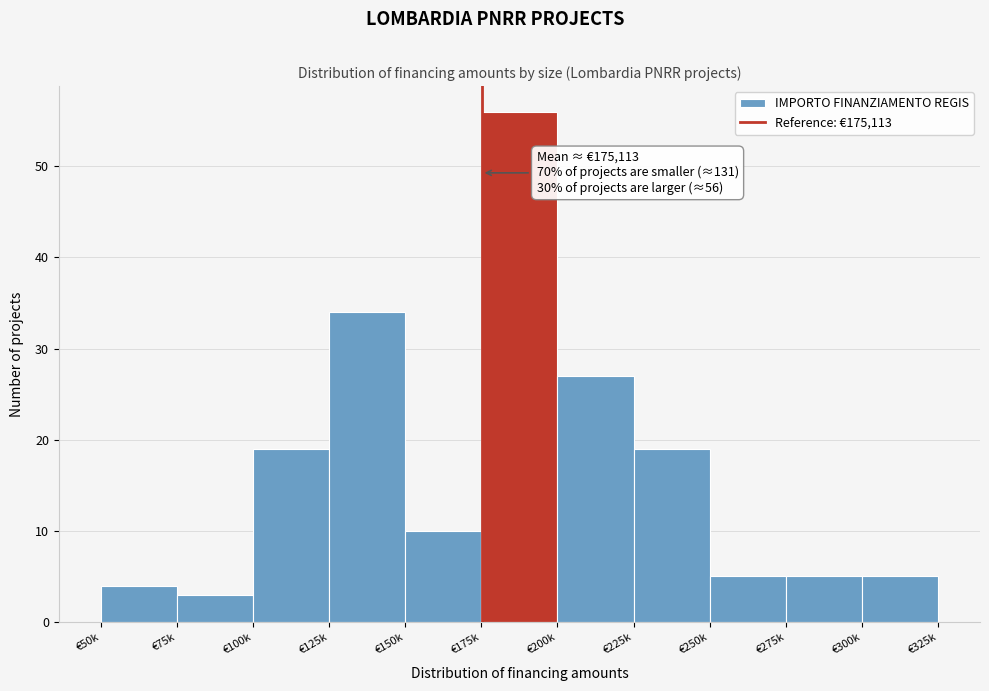

Reading left to right, list all the values displayed in this chart.

€50k=4	€75k=3	€100k=19	€125k=34	€150k=10	€175k=56	€200k=27	€225k=19	€250k=5	€275k=5	€300k=5